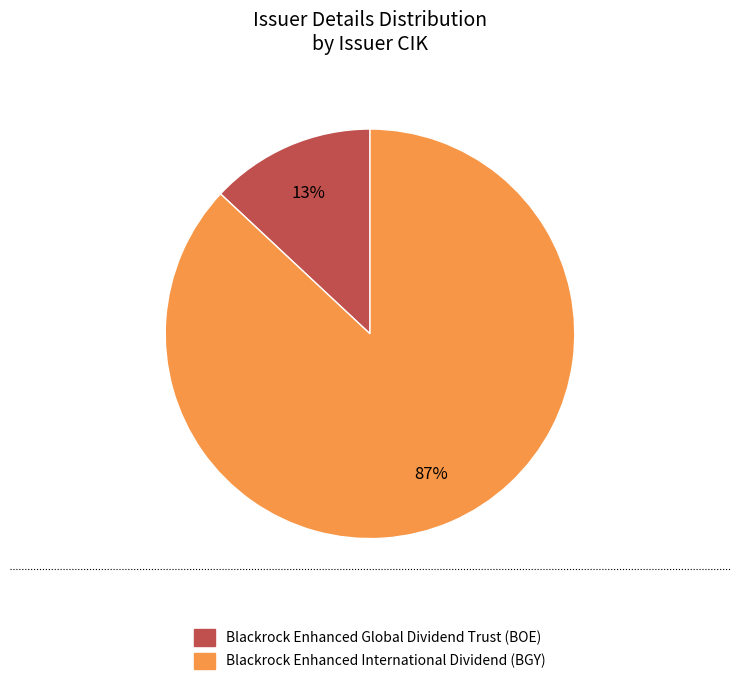

To the nearest percent, what percentage of the pie is Blackrock Enhanced Global Dividend Trust (BOE)?

13%